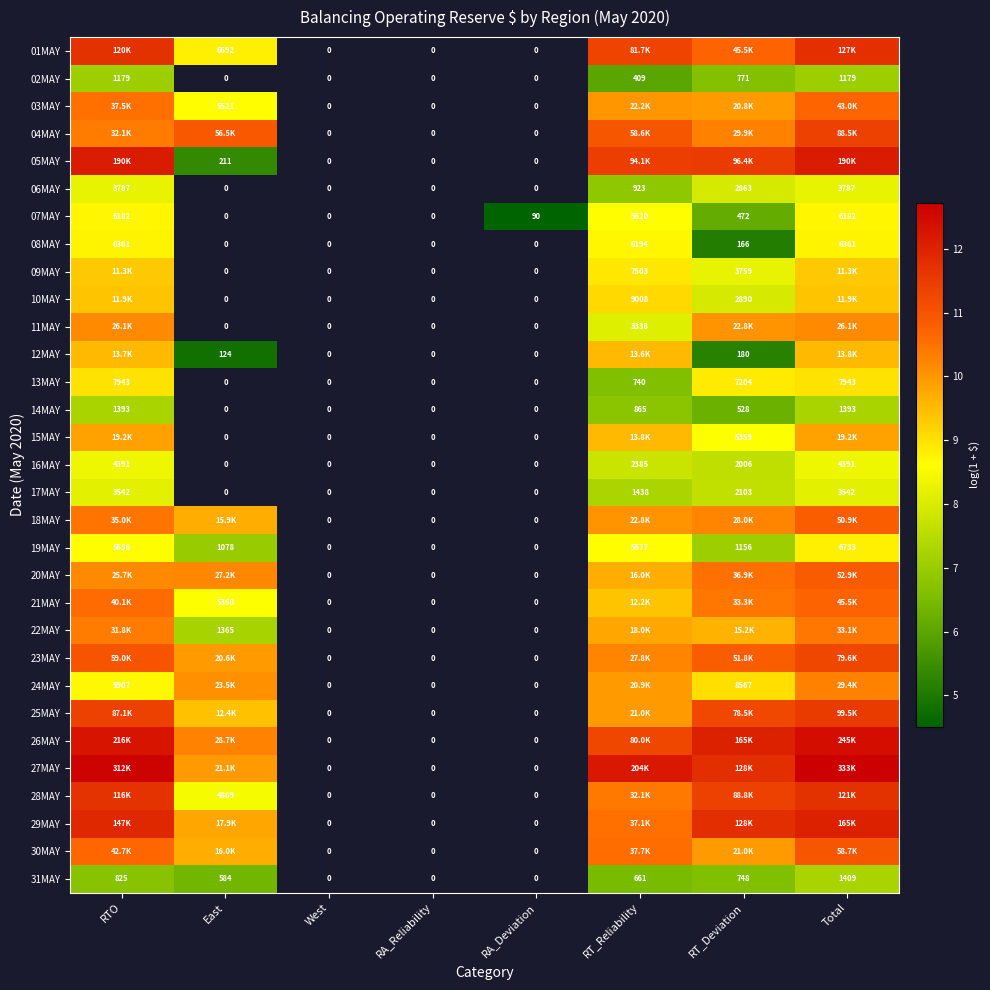

Is the value of 26MAY at Total greater than the value of 03MAY at RTO?

Yes